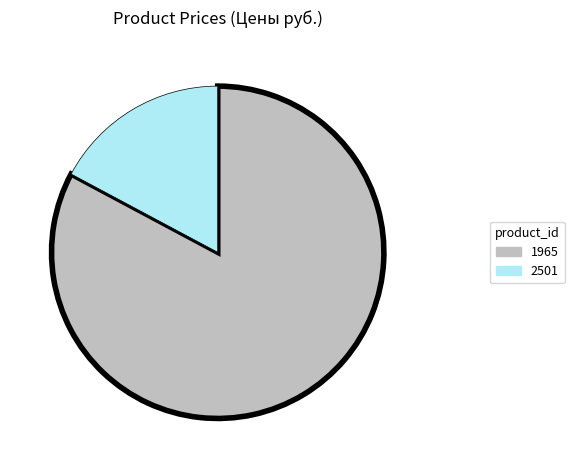

What is the majority slice?

1965